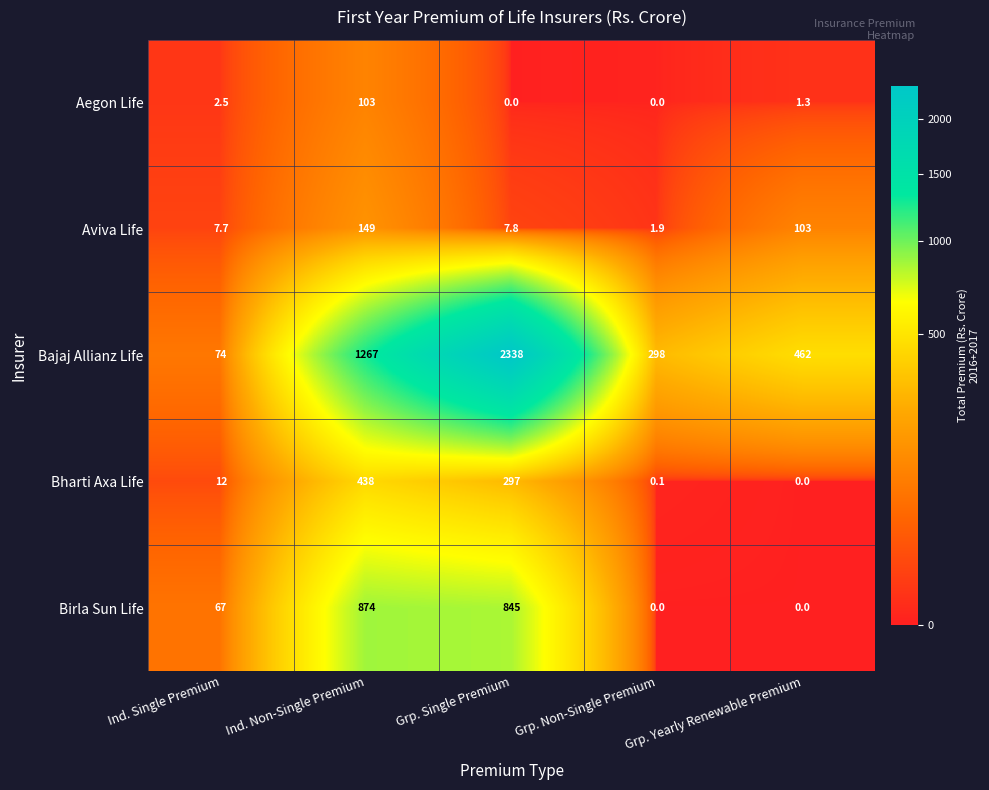

At Ind. Non-Single Premium, list the series in order from largest to smallest.

Bajaj Allianz Life, Birla Sun Life, Bharti Axa Life, Aviva Life, Aegon Life